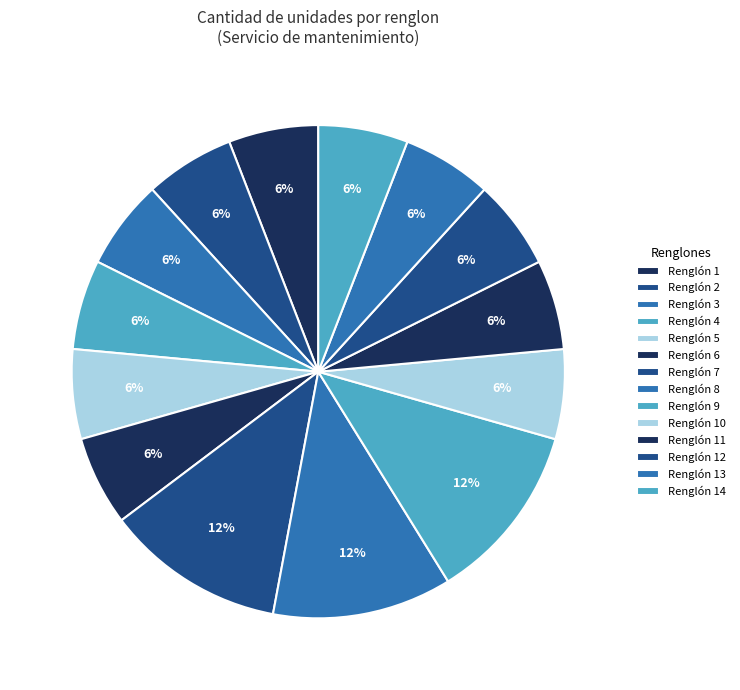

Which category has the biggest portion of the pie?

Renglón 7